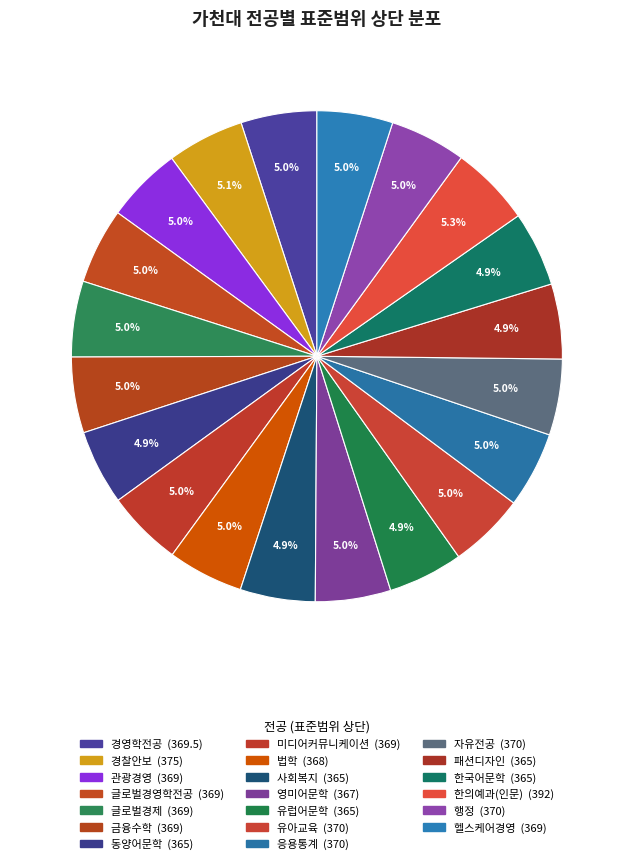

Is it true that 유럽어문학 is 5% of the pie?

True